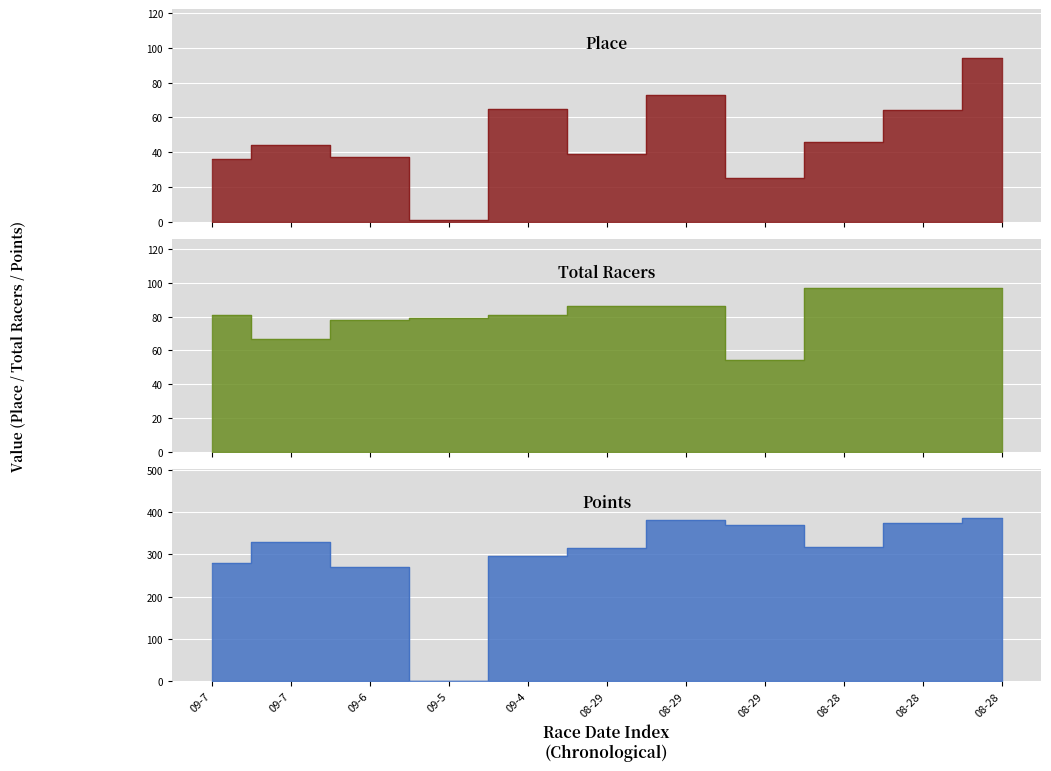

How many interior local valleys does the Total Racers series have?

2